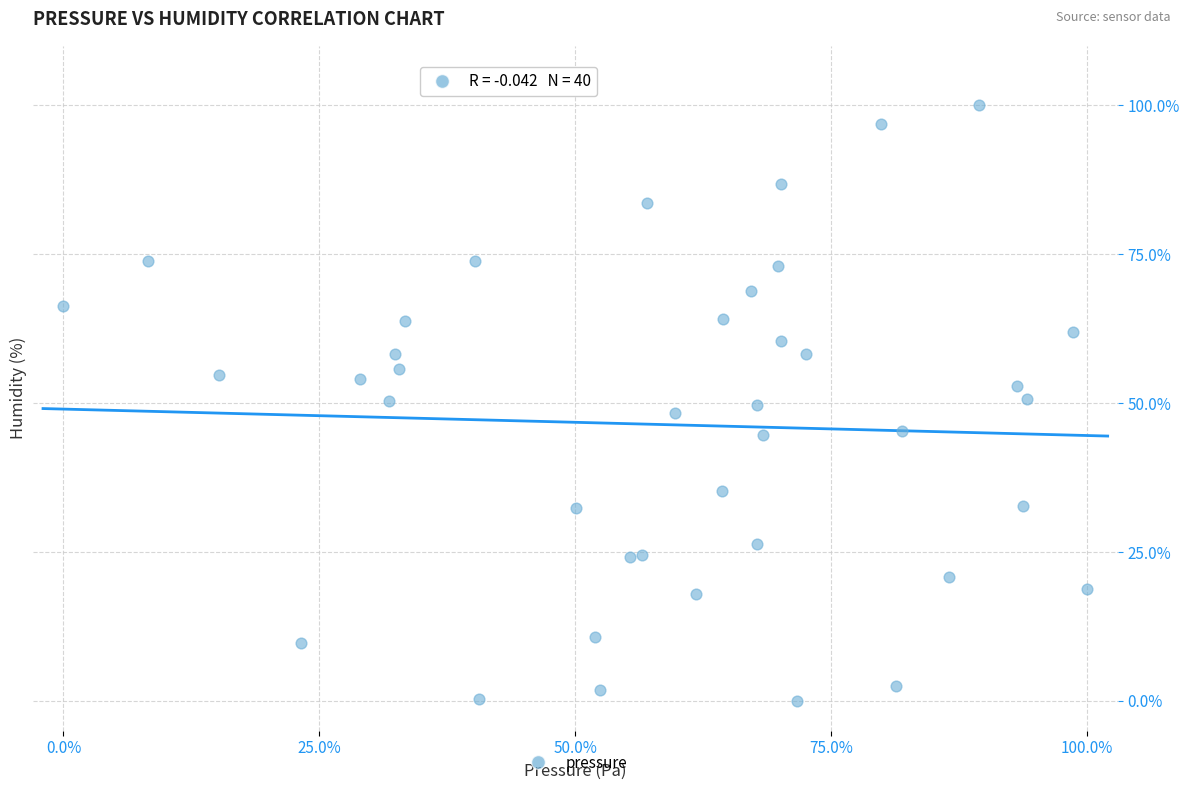

What is the range of X values (max minus min)?

100.0